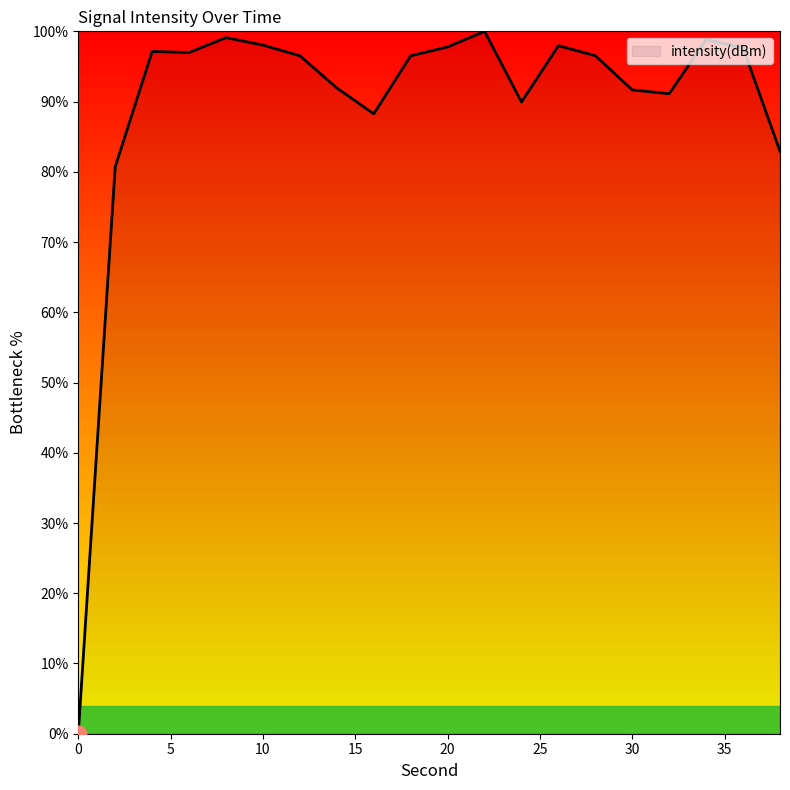

What is the difference between the maximum and minimum values?

100.0